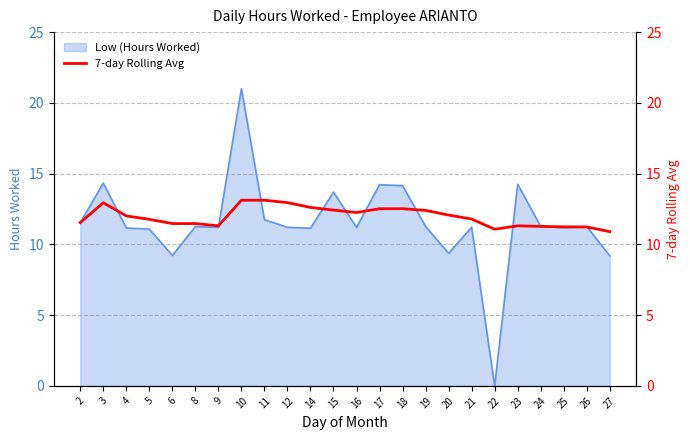

The value of Low (Hours Worked) at 14 is 11.1. True or false?

True